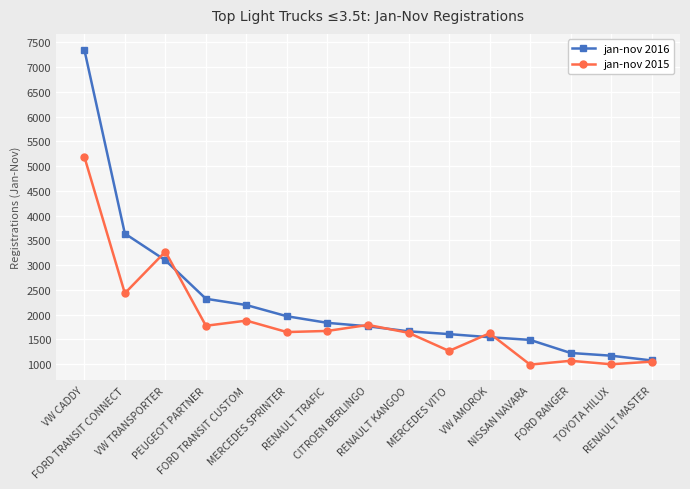

What is the minimum value for jan-nov 2015?

992